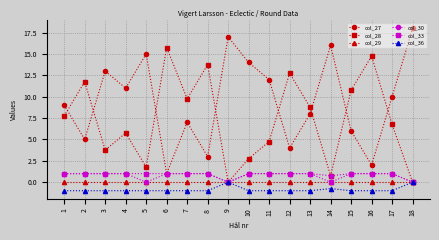

The col_27 series shows 3.9 at 8. True or false?

False